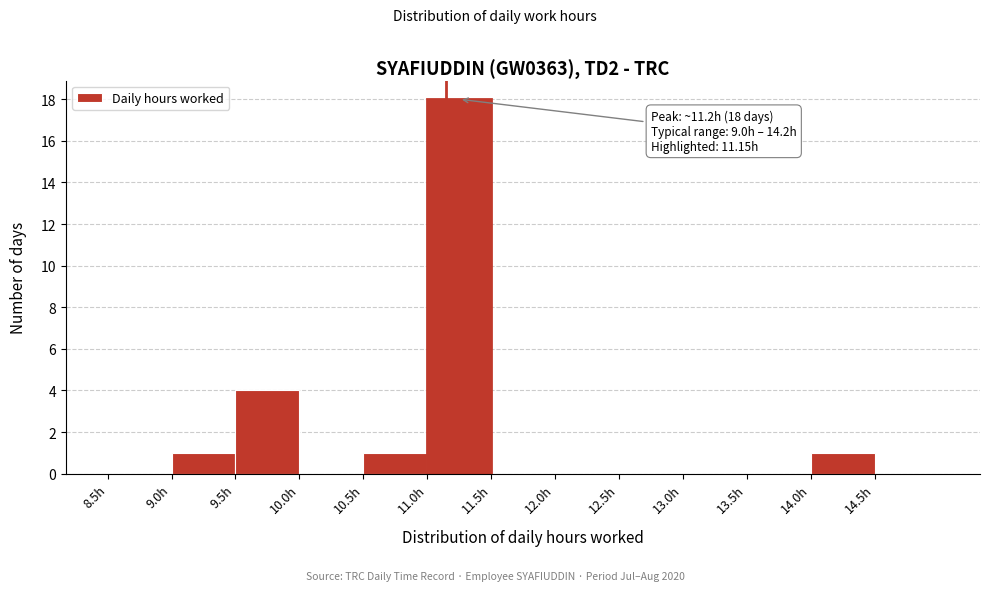

Over which range of the x-axis is the bar tallest?

11.0 to 11.5